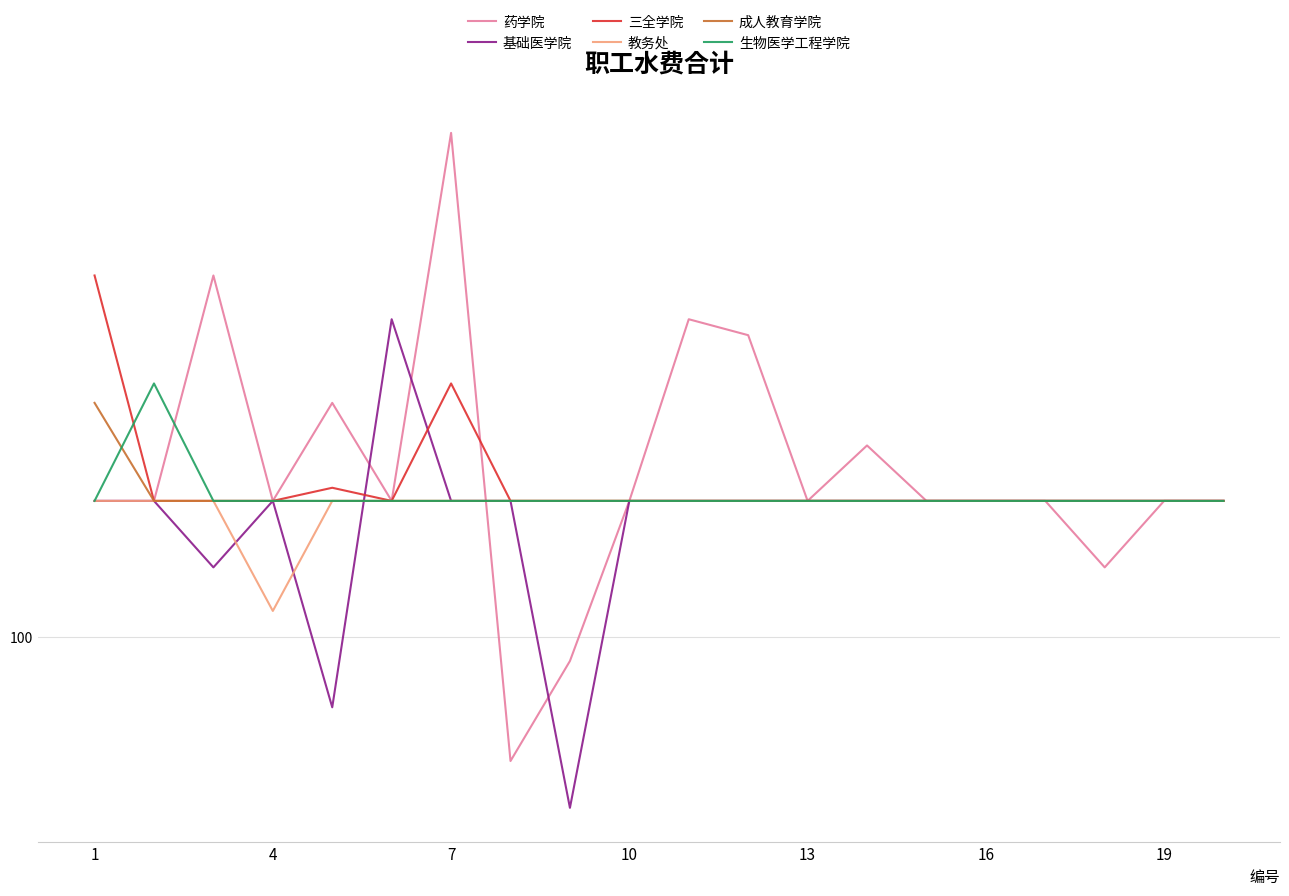

Is this an area chart (filled region under the line)?

No